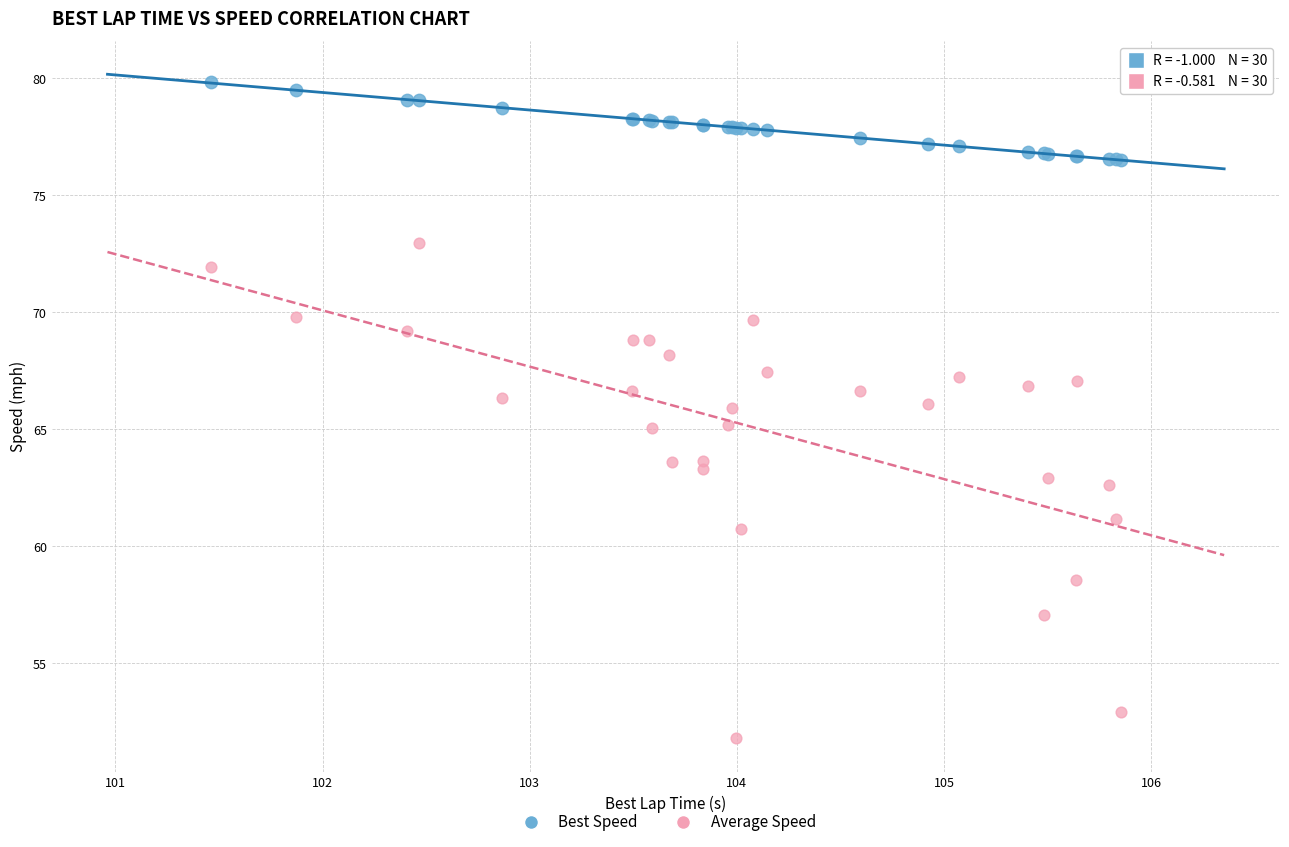

Which series contains the lowest Y value?

Average Speed